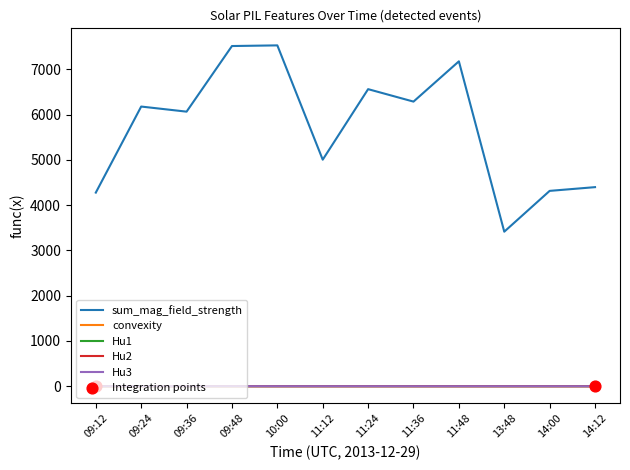

Which series has the largest total across all categories?

sum_mag_field_strength